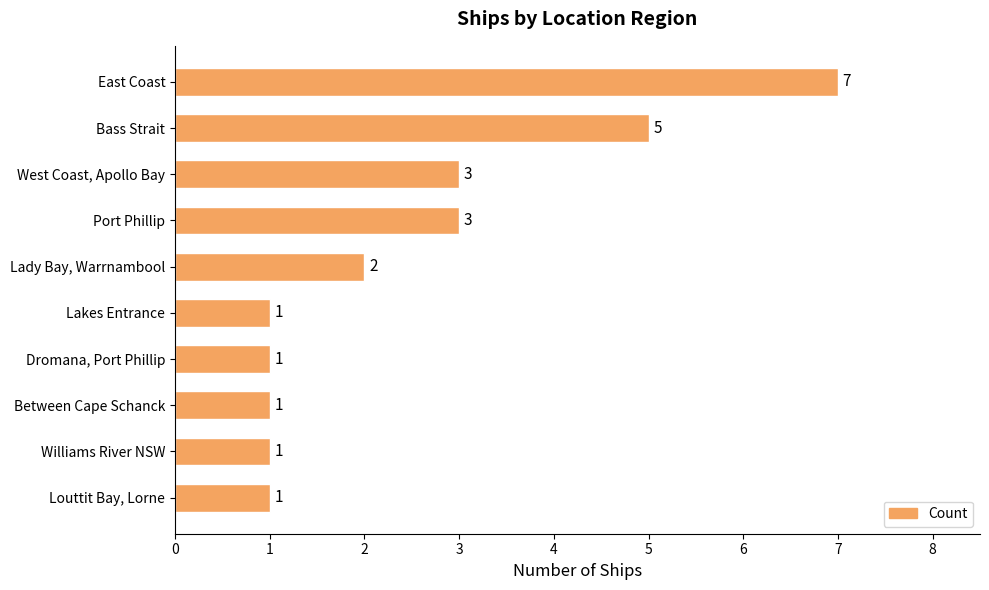

What is the sum of all values?

25